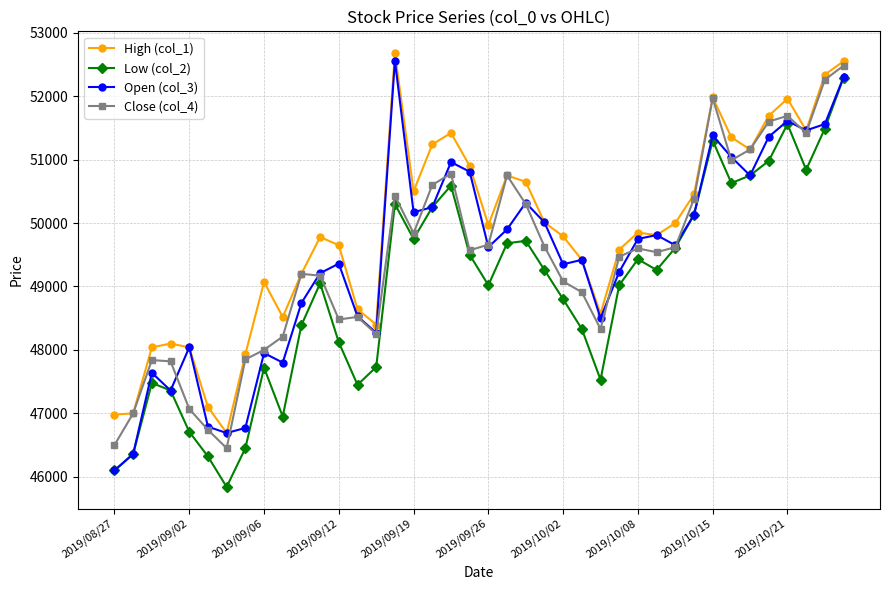

What is the lowest value of the Open (col_3) series?

46100